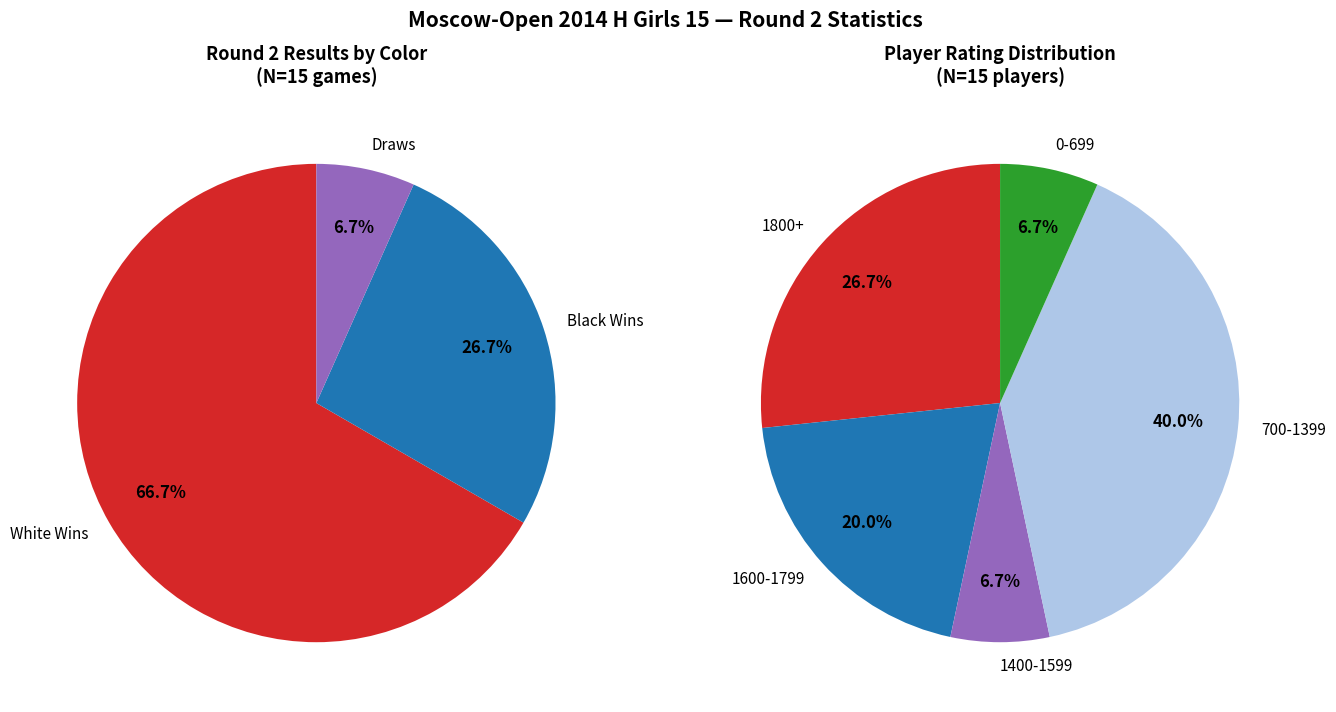

Is it true that Zajtzeva Viktoria is 1% of the pie?

False